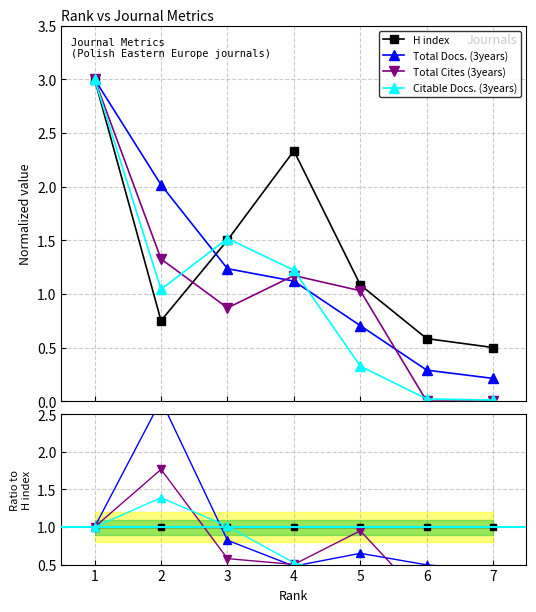

Which category has the lowest value in the Total Cites (3years) series?

6